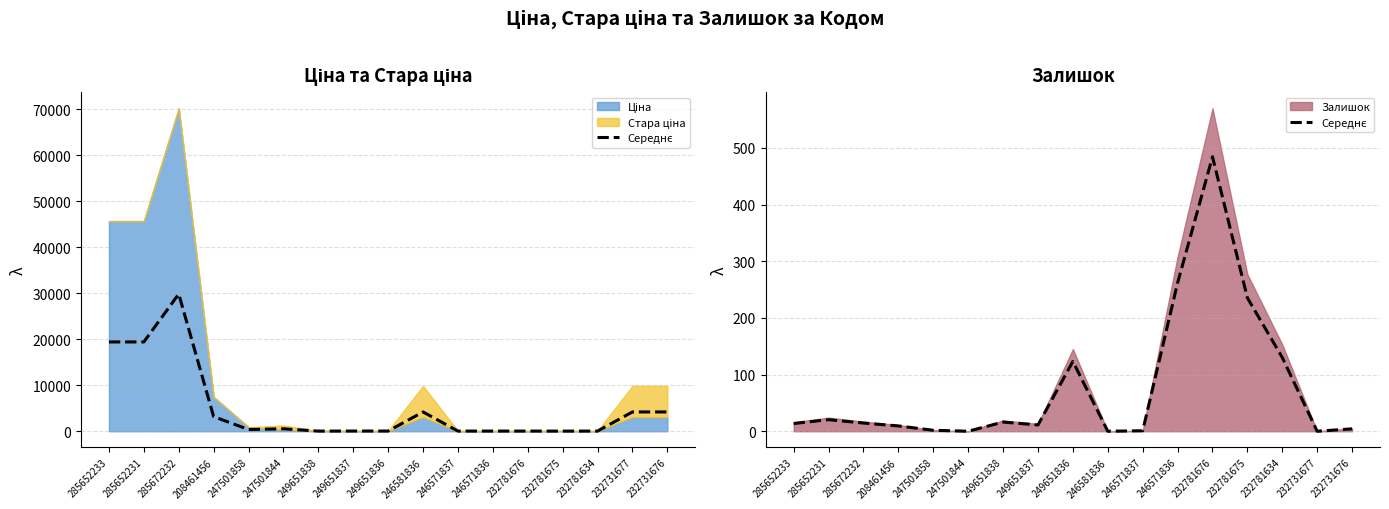

What is the label of the 13th point from the left?

232781676